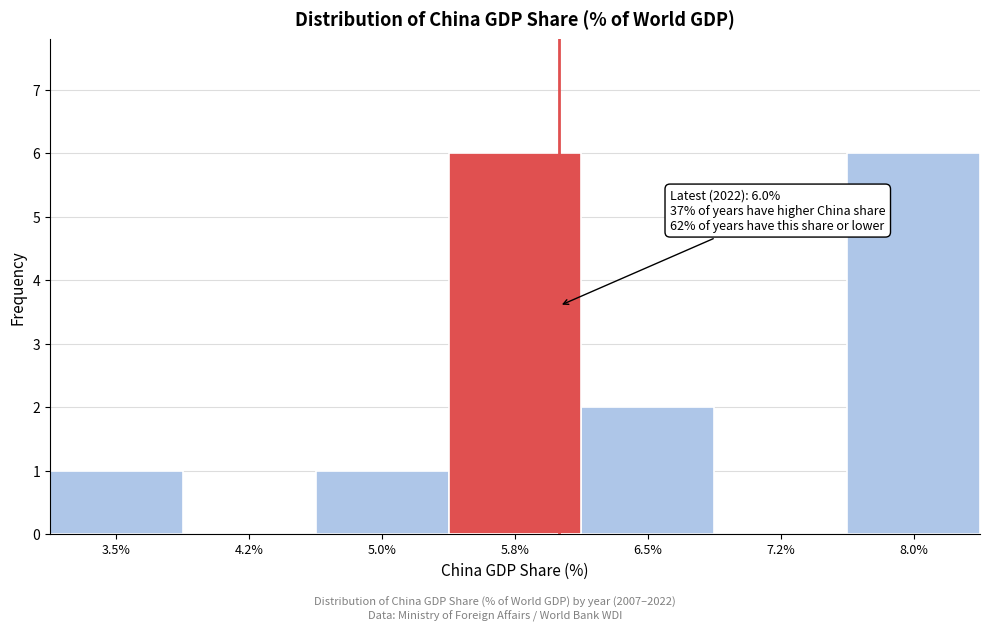

Reading left to right, extract all data points from this chart.

3.5%=1	4.2%=0	5.0%=1	5.8%=6	6.5%=2	7.2%=0	8.0%=6